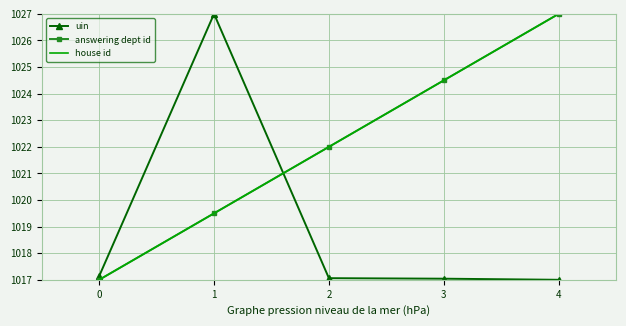

True or false: answering dept id has a value of 1668.4 at 4.

False